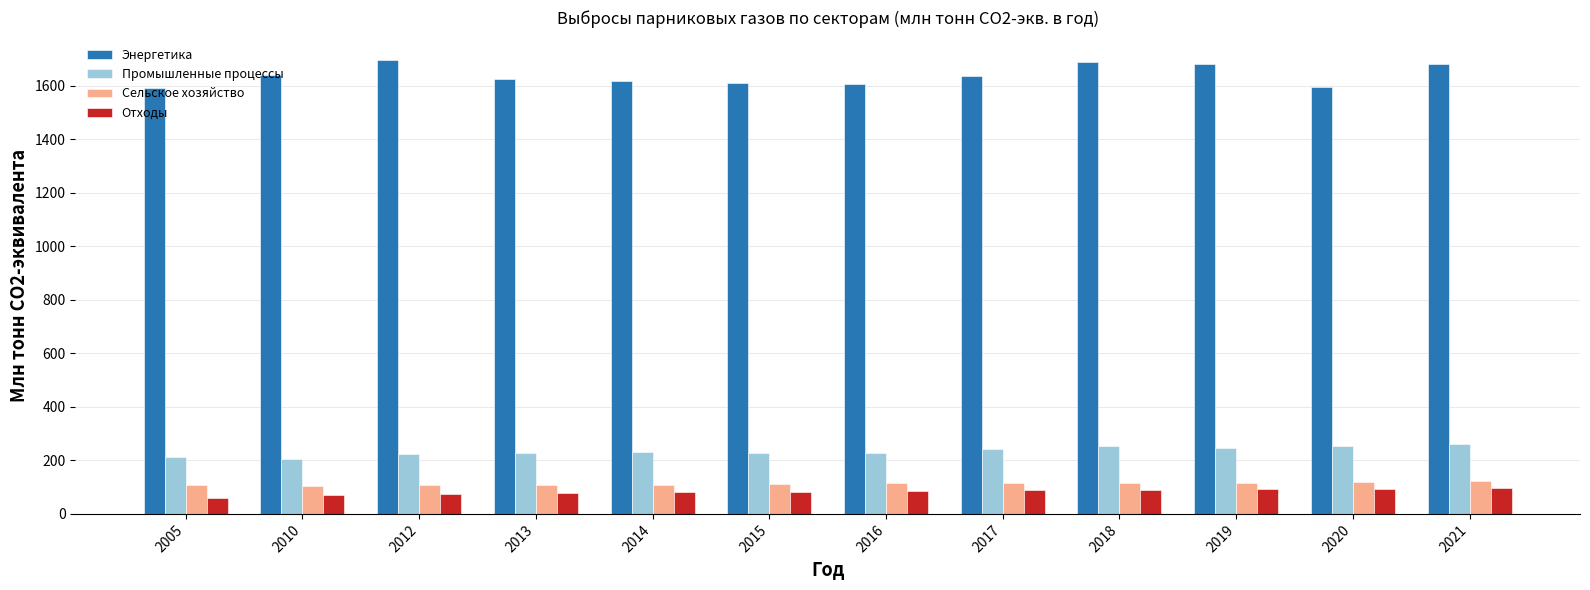

What are all the series names shown in the legend?

Энергетика, Промышленные процессы, Сельское хозяйство, Отходы